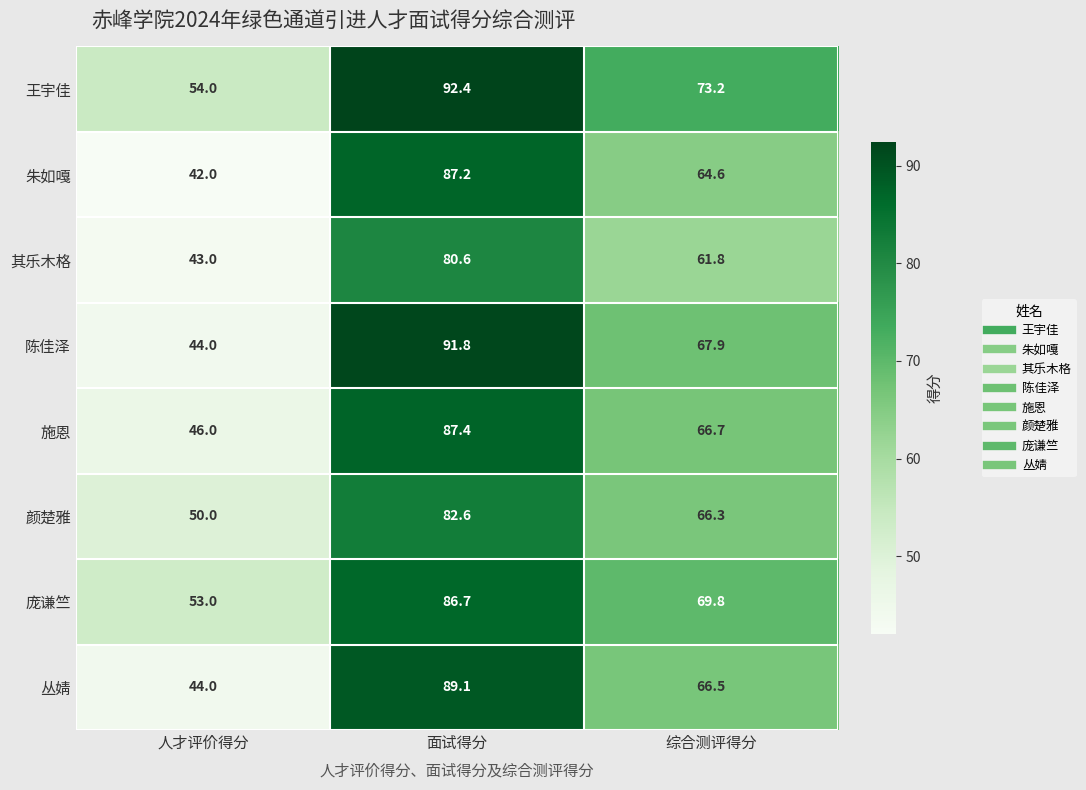

At how many categories does at least one series exceed 46?

3